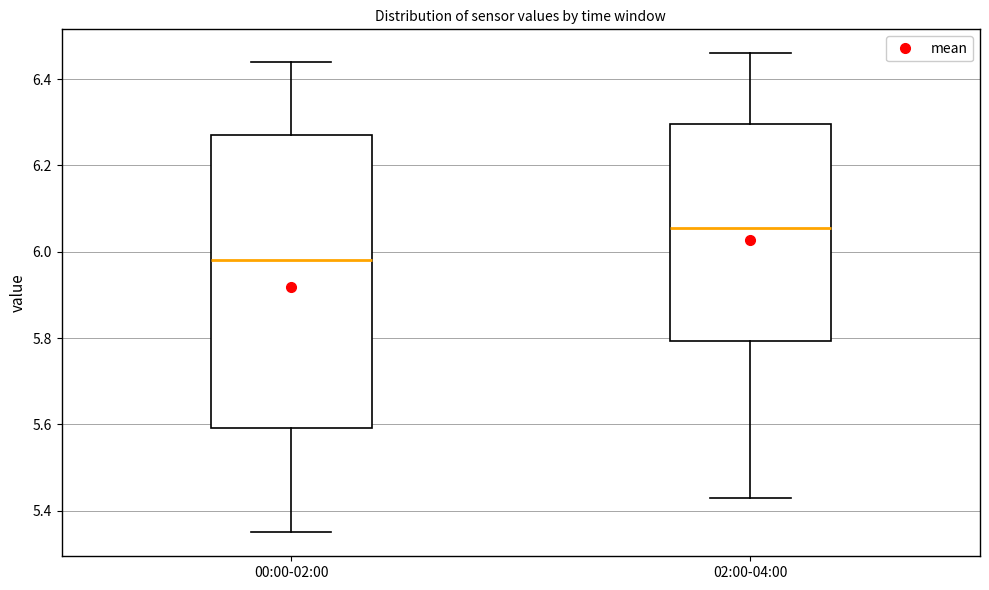

Which box has the lowest median line?

00:00-02:00